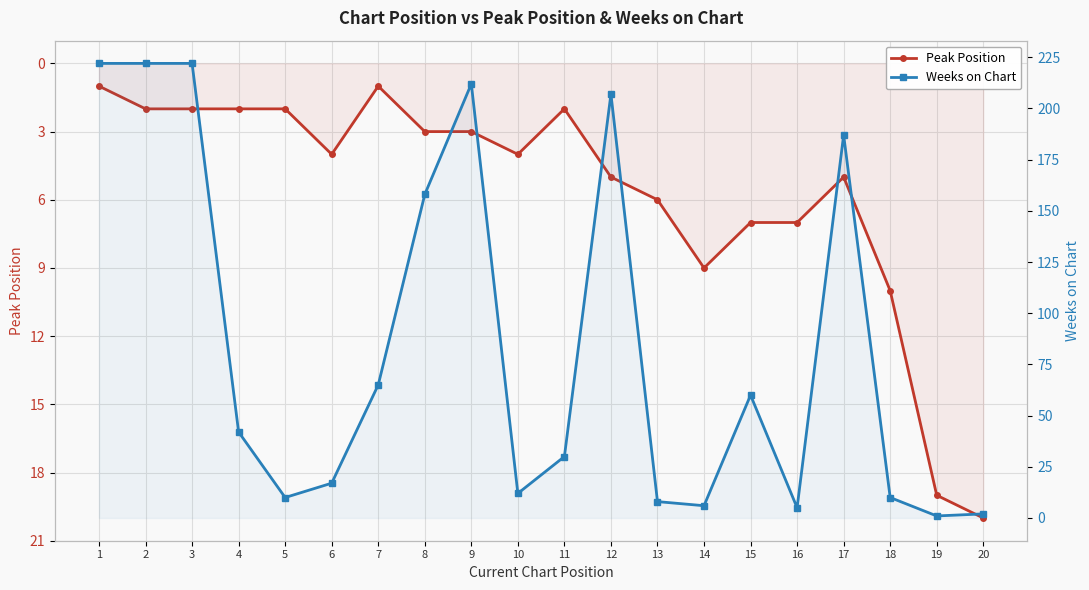

At which label does Peak Position reach its peak?

20